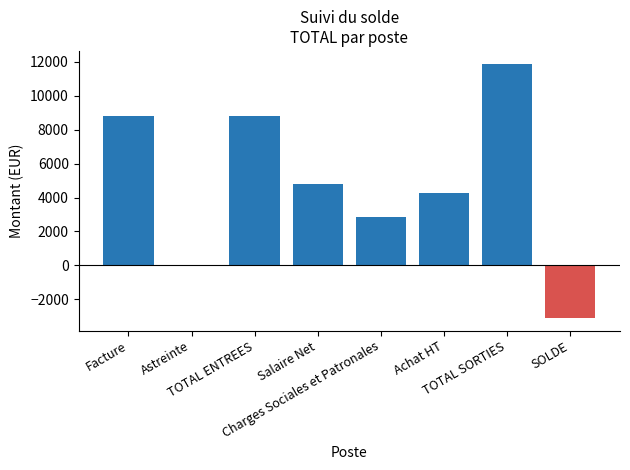

Which has a higher value, TOTAL SORTIES or Charges Sociales et Patronales?

TOTAL SORTIES